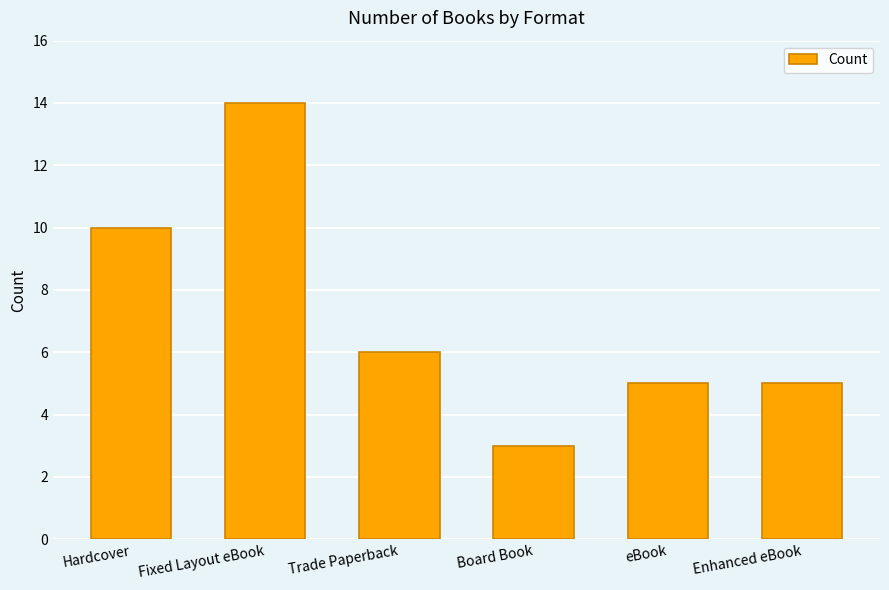

What is the approximate value at Fixed Layout eBook?

14